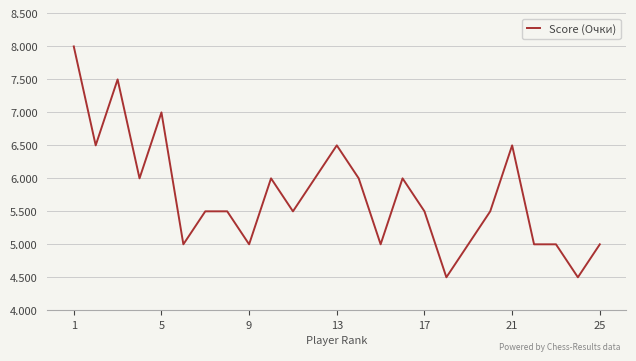

What is the difference between the maximum and minimum values?

3.5